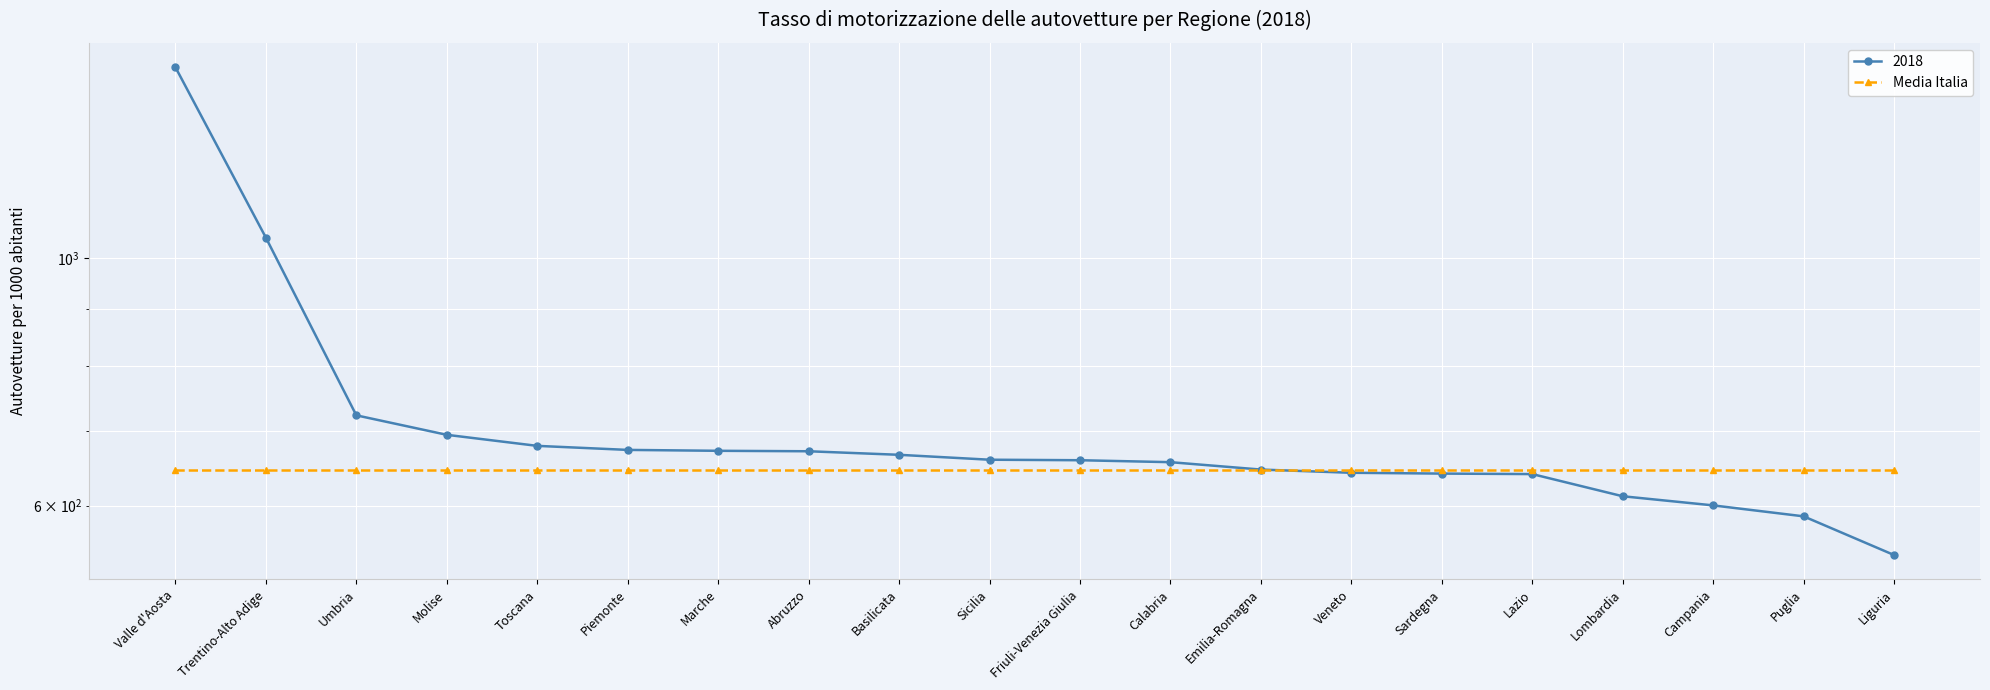

What is the difference between the second highest and minimum values?

502.3